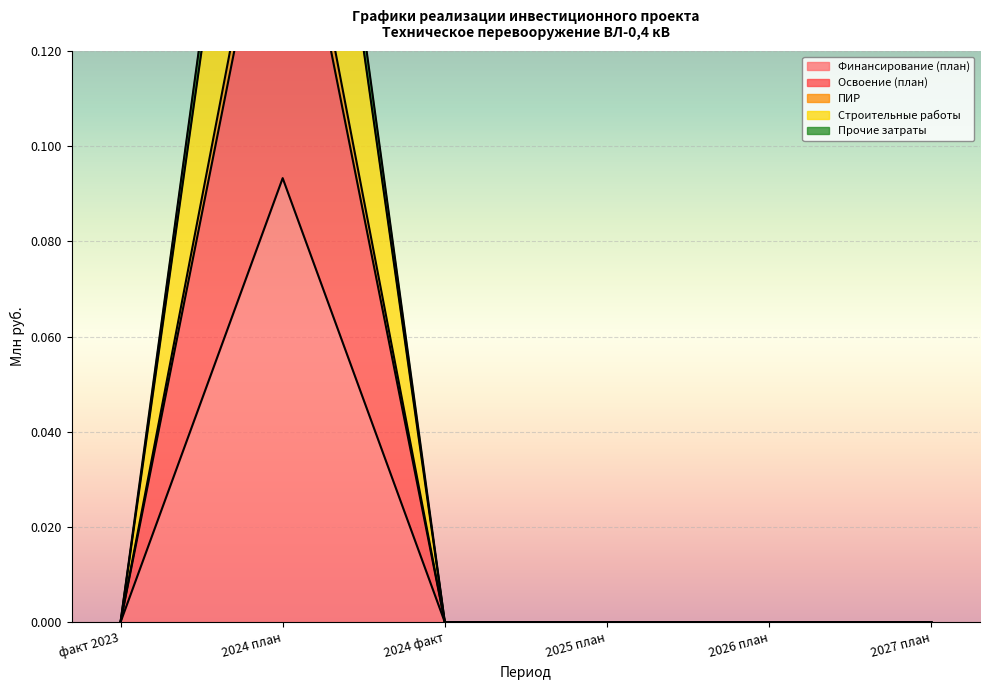

Is it true that Прочие затраты equals 0.2 at 2024 план?

True